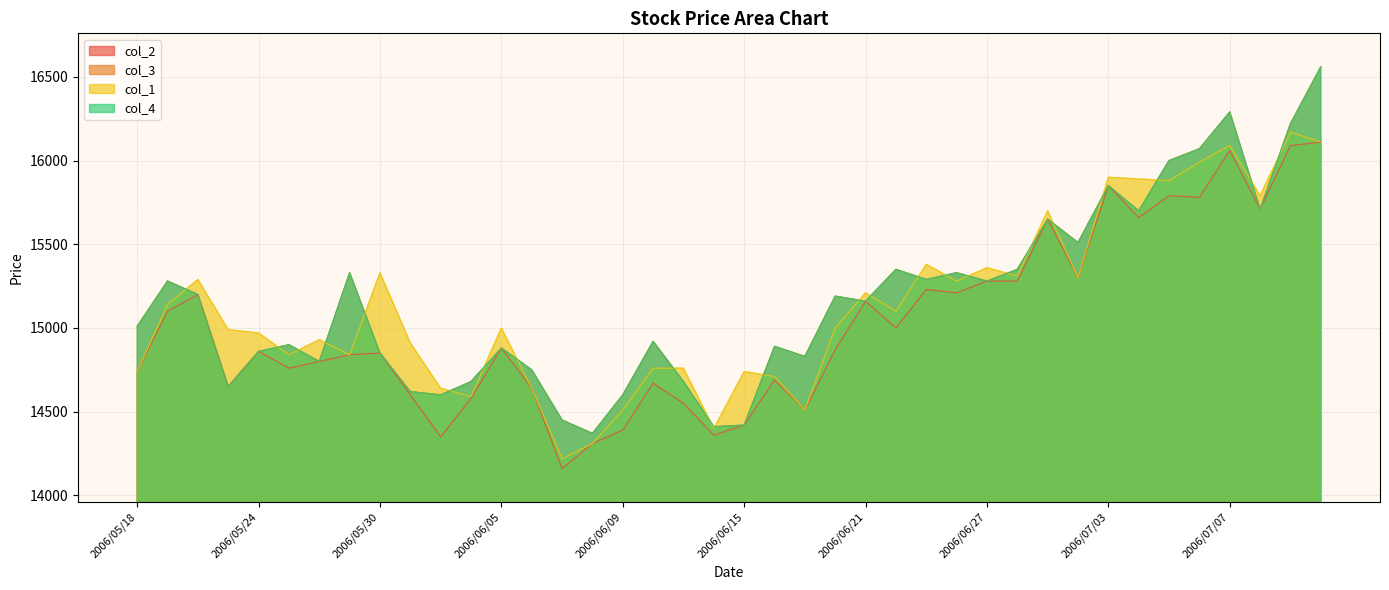

How many interior local peaks does the col_3 series have?

12